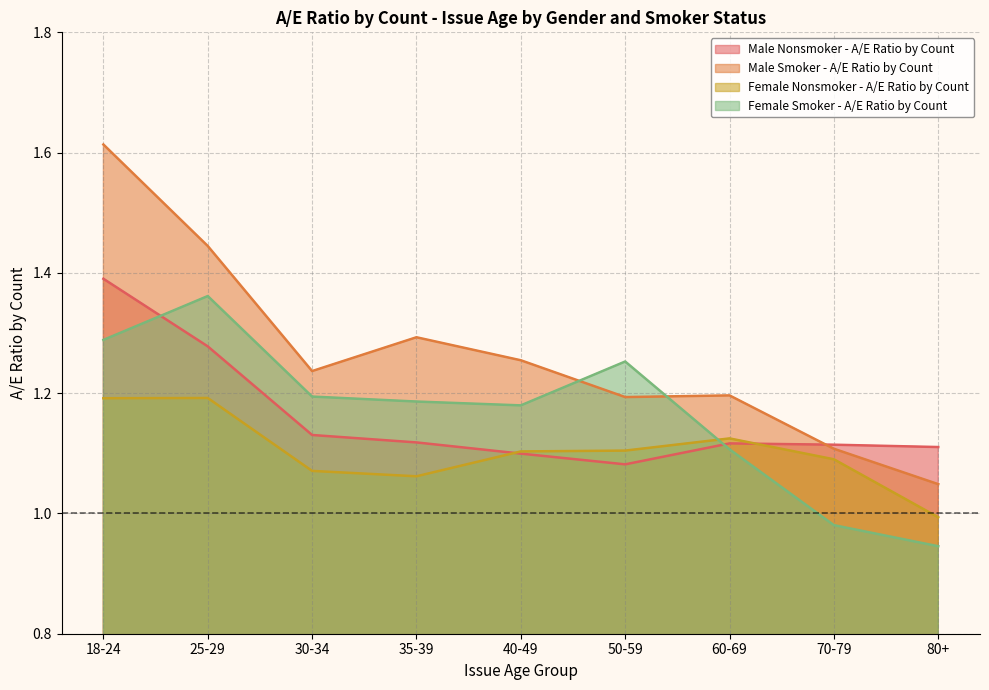

Reading left to right, list all the values displayed in this chart.

Male Nonsmoker - A/E Ratio by Count: 1.4	1.3	1.1	1.1	1.1	1.1	1.1	1.1	1.1
Male Smoker - A/E Ratio by Count: 1.6	1.4	1.2	1.3	1.3	1.2	1.2	1.1	1.0
Female Nonsmoker - A/E Ratio by Count: 1.2	1.2	1.1	1.1	1.1	1.1	1.1	1.1	1.0
Female Smoker - A/E Ratio by Count: 1.3	1.4	1.2	1.2	1.2	1.3	1.1	1.0	0.9